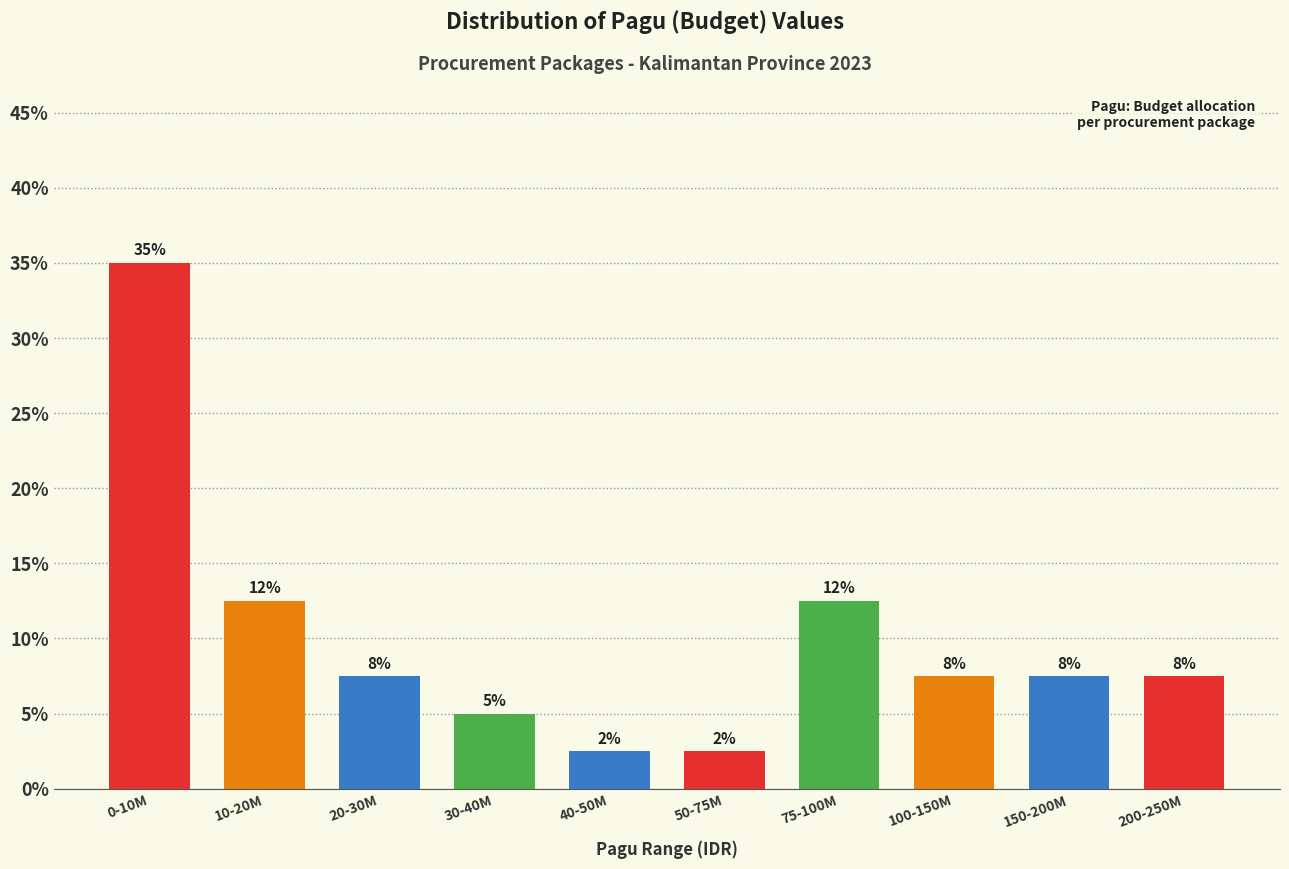

Does the chart contain any negative values?

No